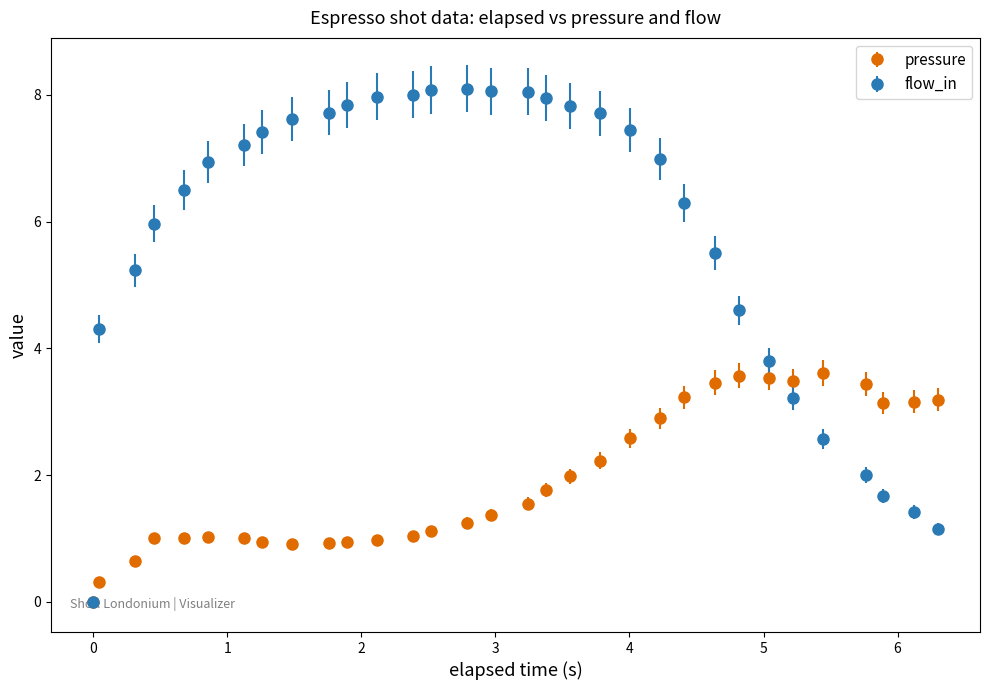

At how many categories does at least one series exceed 3?

31